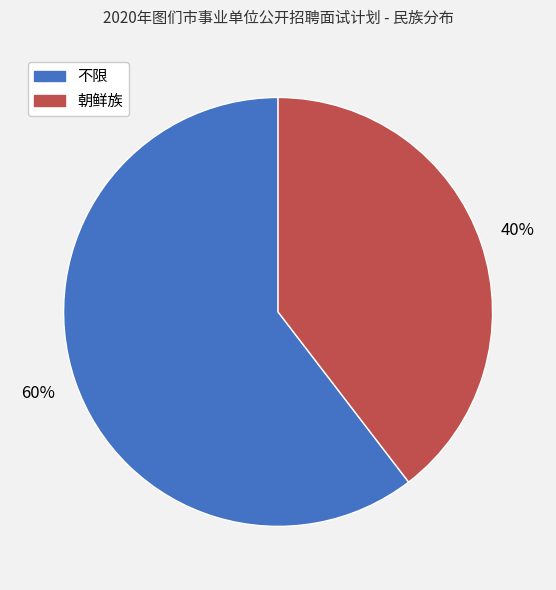

Is the sum of 朝鲜族 and 不限 greater than half?

Yes